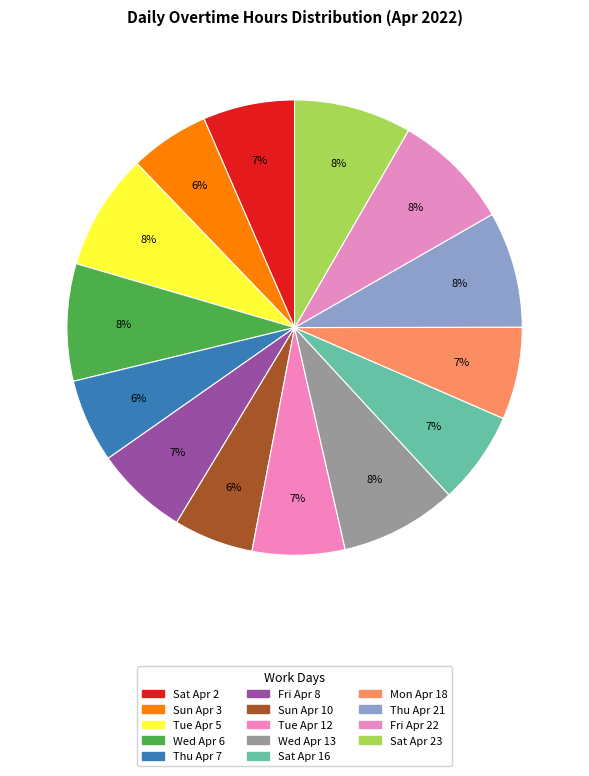

How many segments does this pie chart have?

14